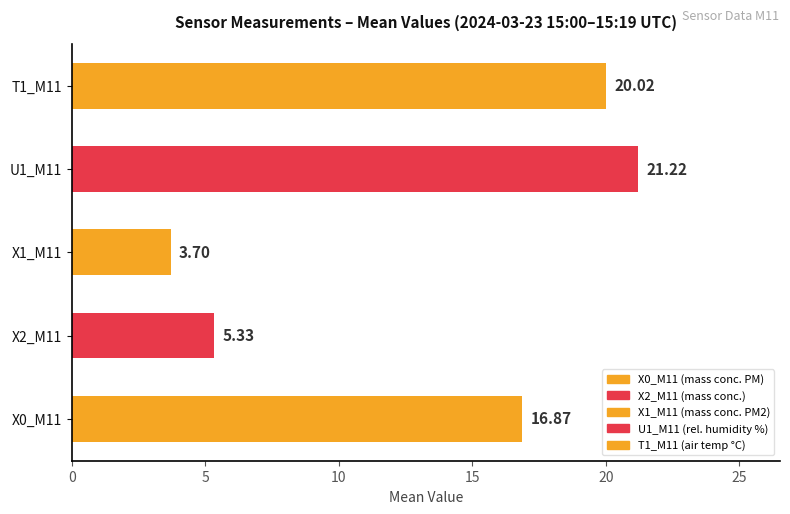

The value of X2_M11 (mass conc.) at 15:15 is 5.4. True or false?

True